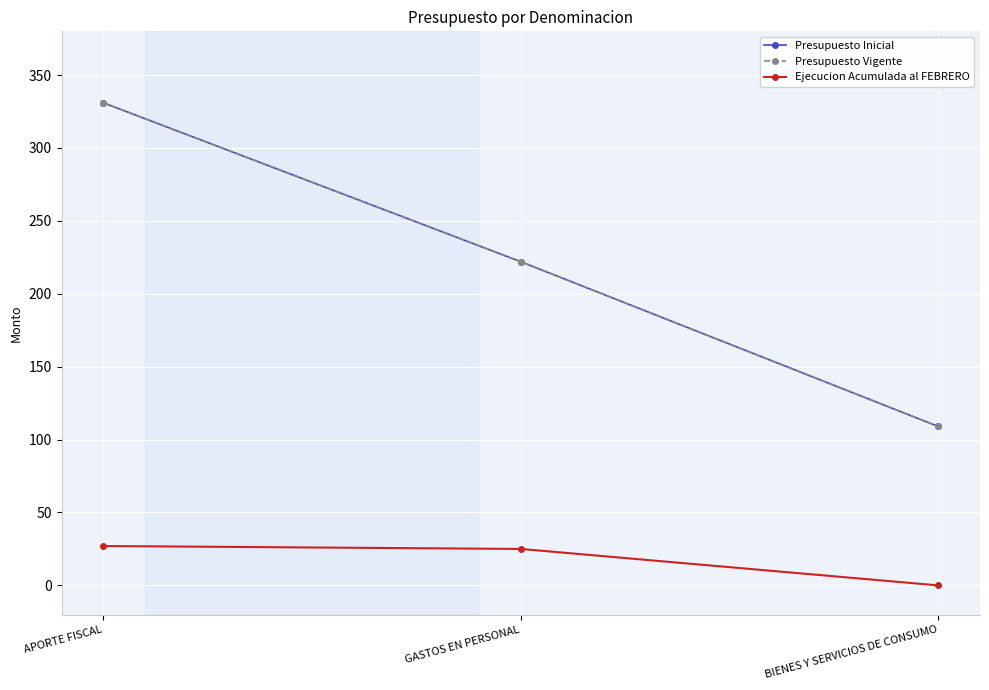

Is this an area chart (filled region under the line)?

No